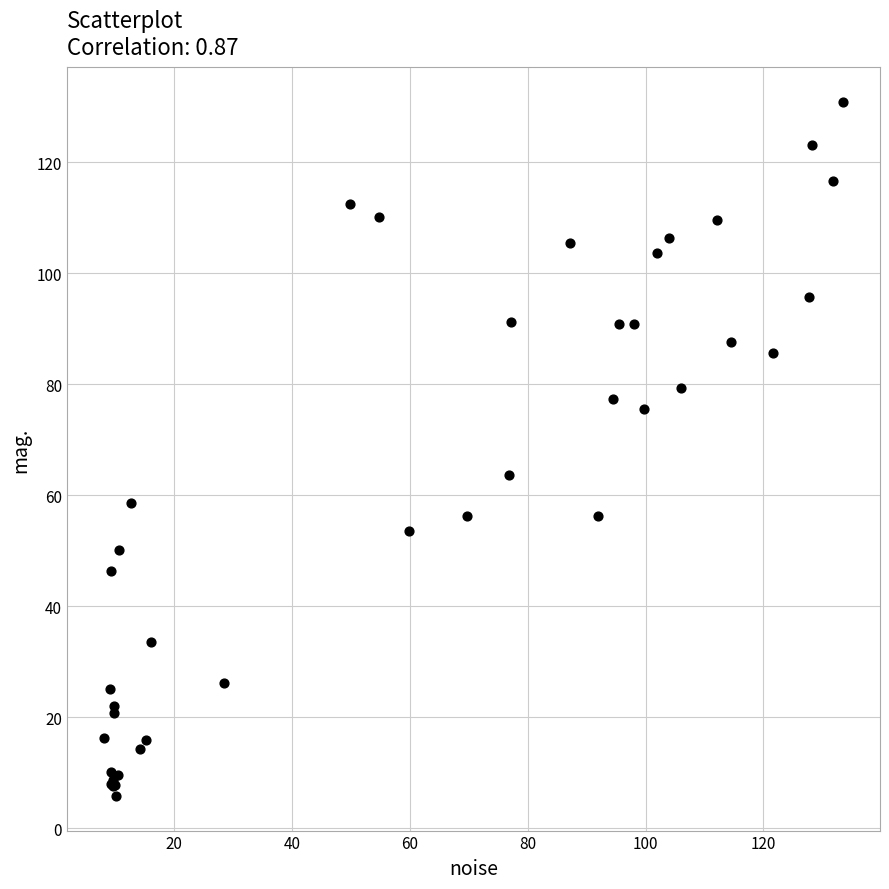

What Y value in the scatter plot is closest to 68?

63.7